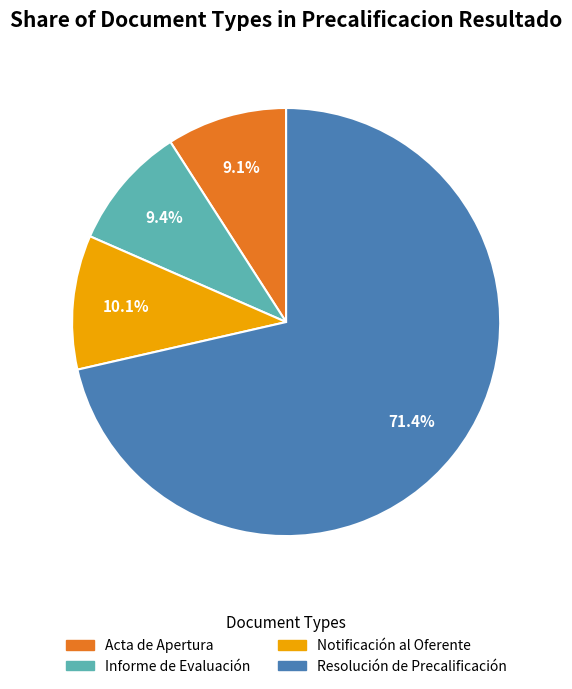

Is it true that Notificación al Oferente is 10% of the pie?

True